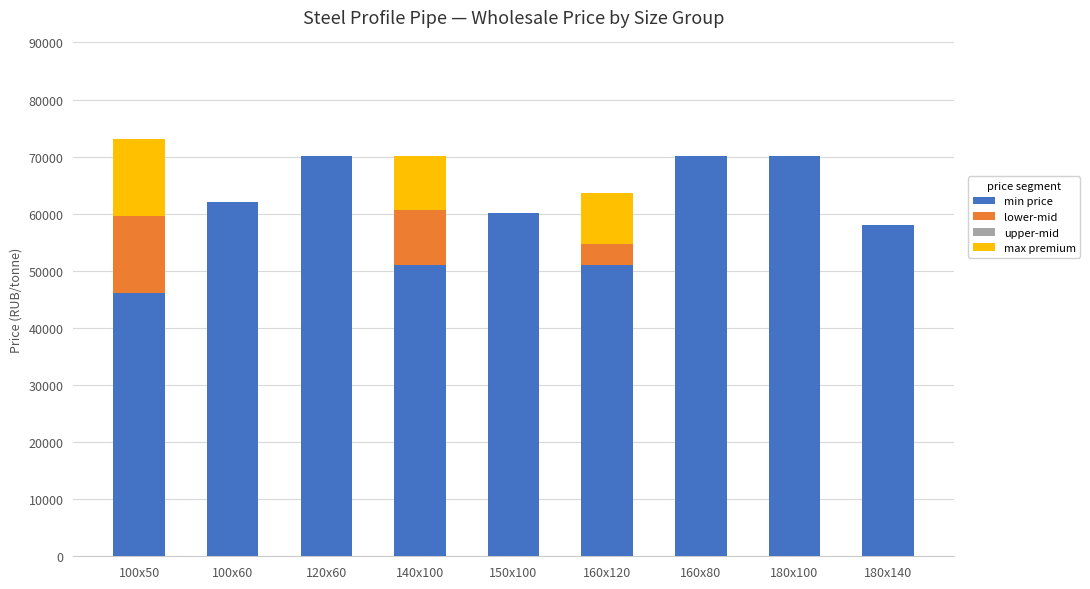

Reading right to left, list the values for the min price series.

180х140=58100	180х100=70100	160х80=70100	160х120=51100	150х100=60100	140х100=51100	120х60=70100	100х60=62100	100х50=46100